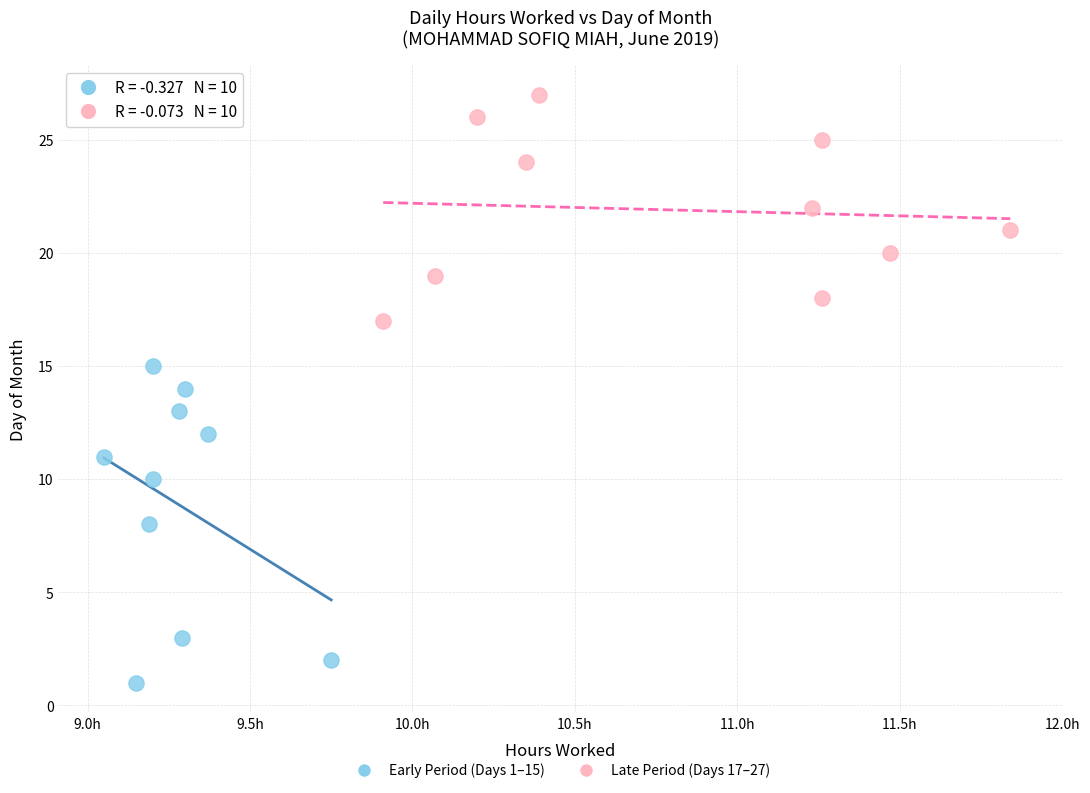

Which series reaches the maximum Y coordinate?

Late Period (Days 17–27)